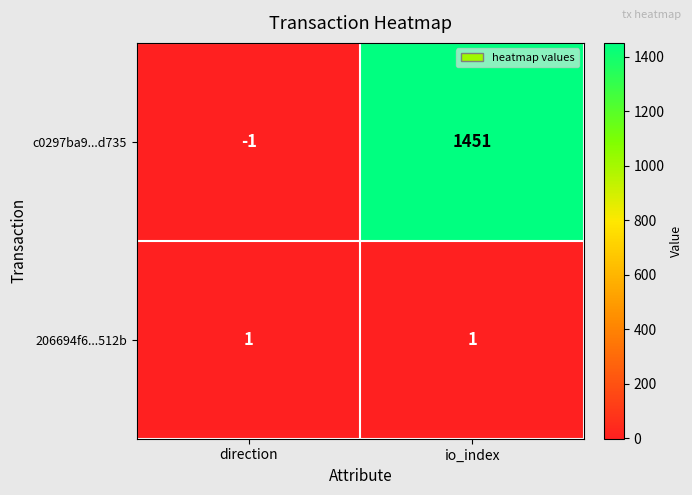

What is the spread (max minus min) of values at io_index?

1450